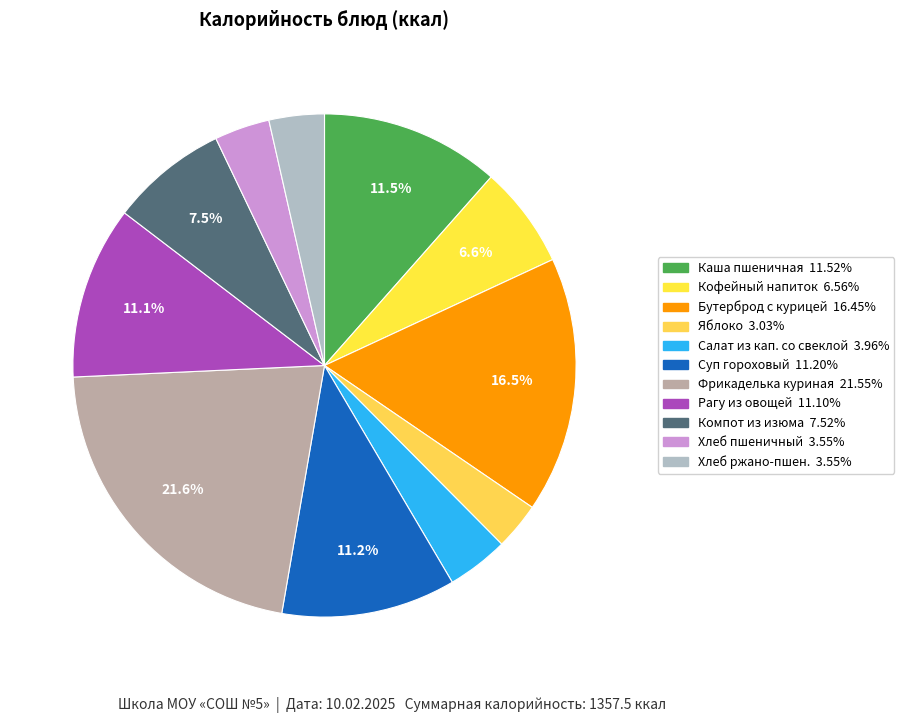

Count the number of slices in the pie.

11